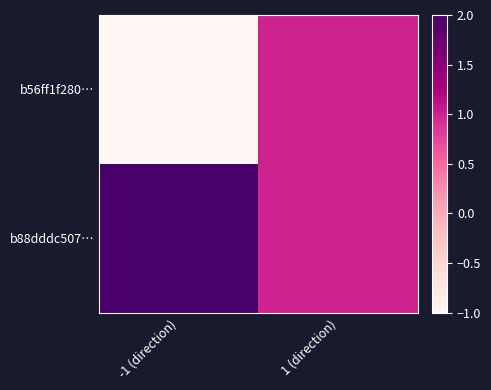

Between -1 (direction) and 1 (direction), which is larger?

1 (direction)